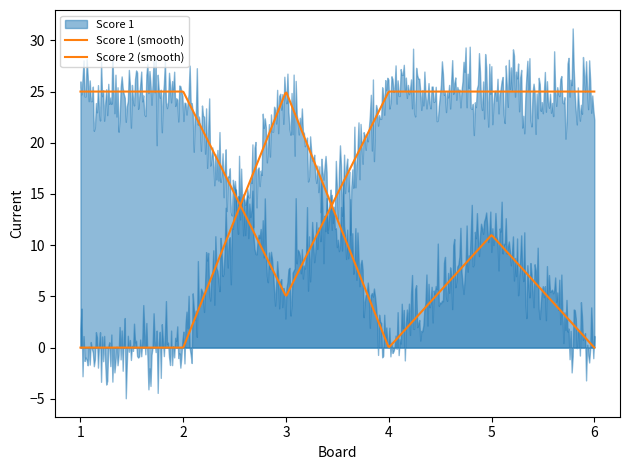

At 1, list the series in order from smallest to largest.

Score 2, Score 1